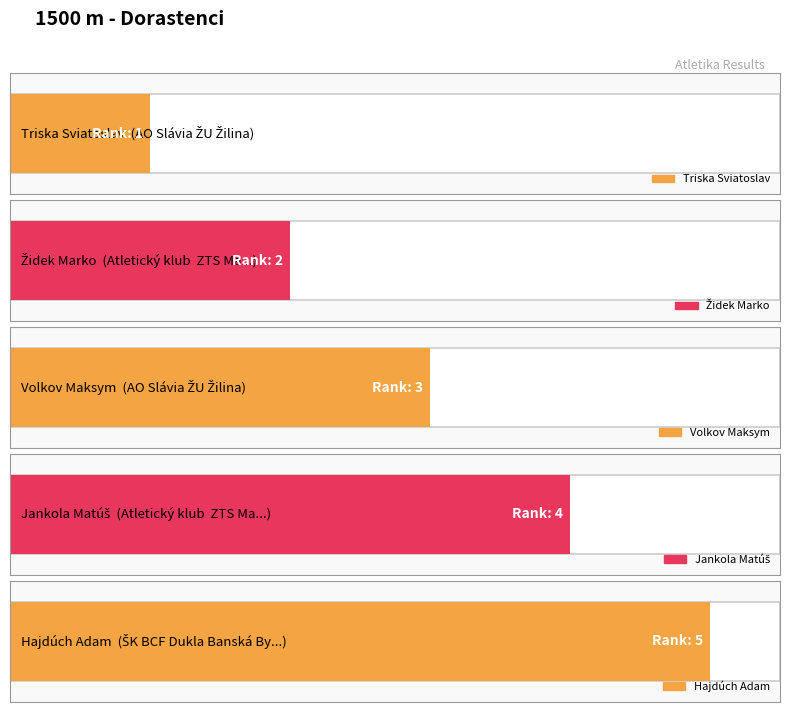

What value does the data have at Atletický klub  ZTS Martin?

4